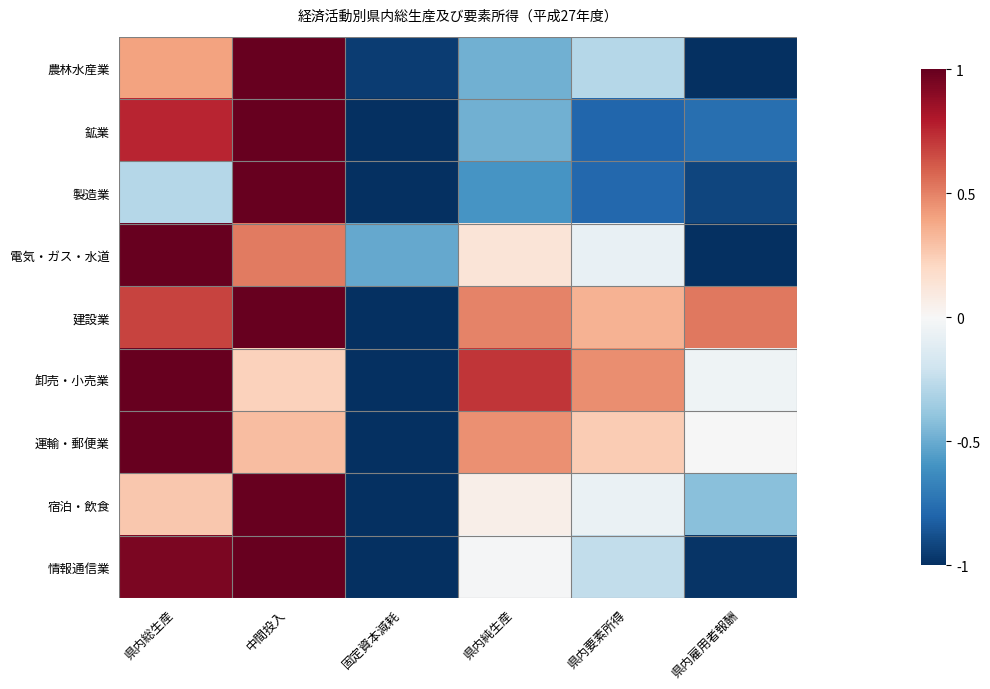

What is the smallest value displayed?

-1.0